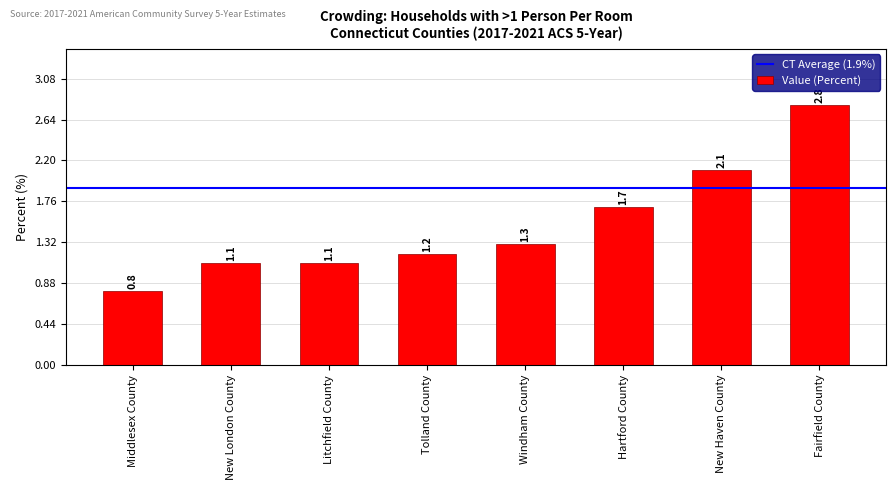

What is the value of the 4th bar from the left?

1.2